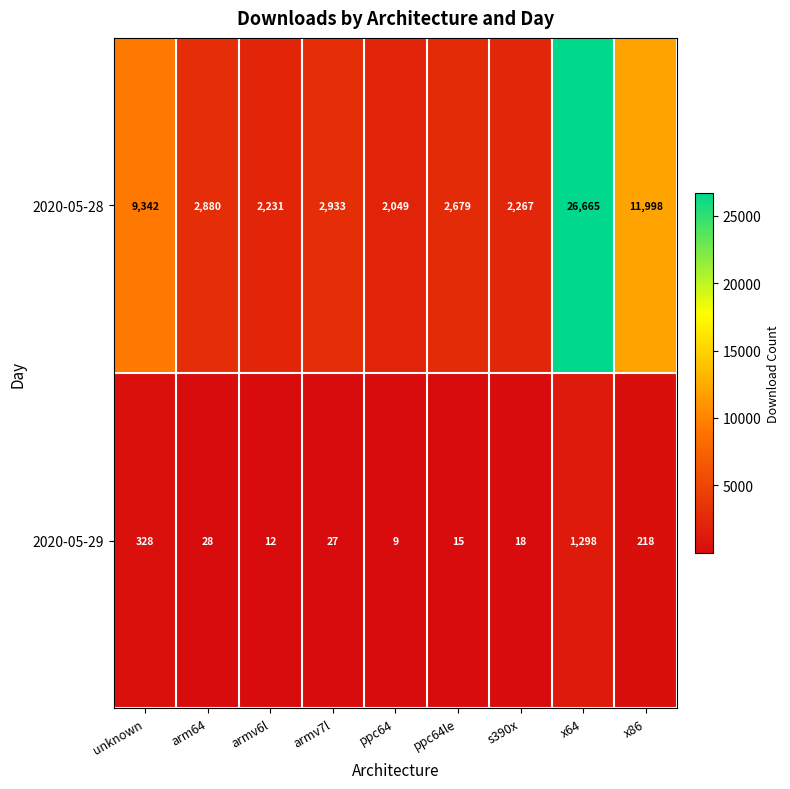

Between ppc64 and ppc64le, which series saw the biggest shift?

2020-05-28